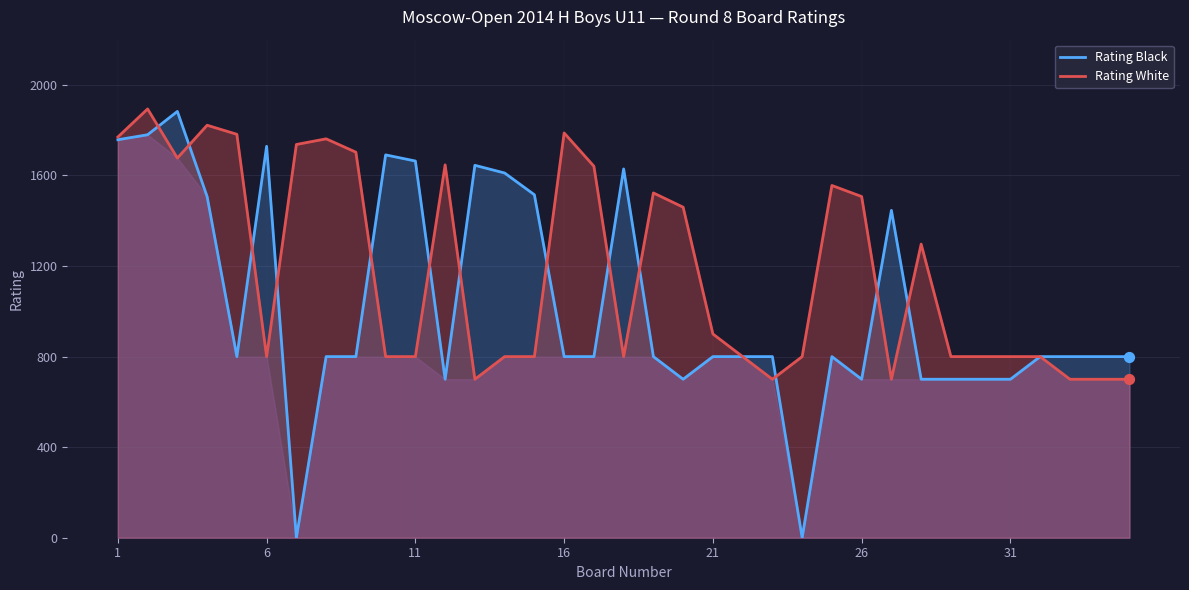

Which series has the largest total across all categories?

Rating White